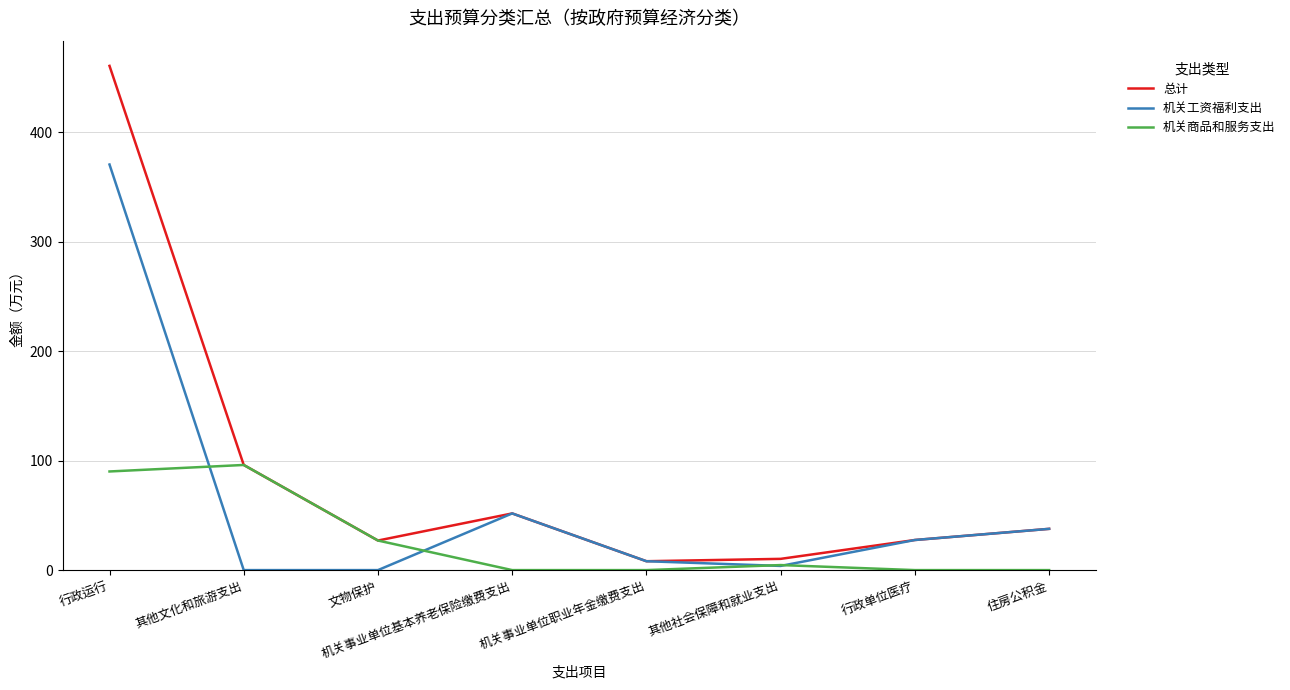

Rank the series by their average value, from highest to lowest.

总计, 机关工资福利支出, 机关商品和服务支出